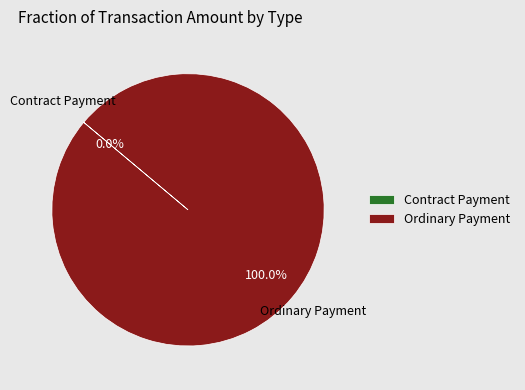

Is there a majority slice in this chart?

Yes